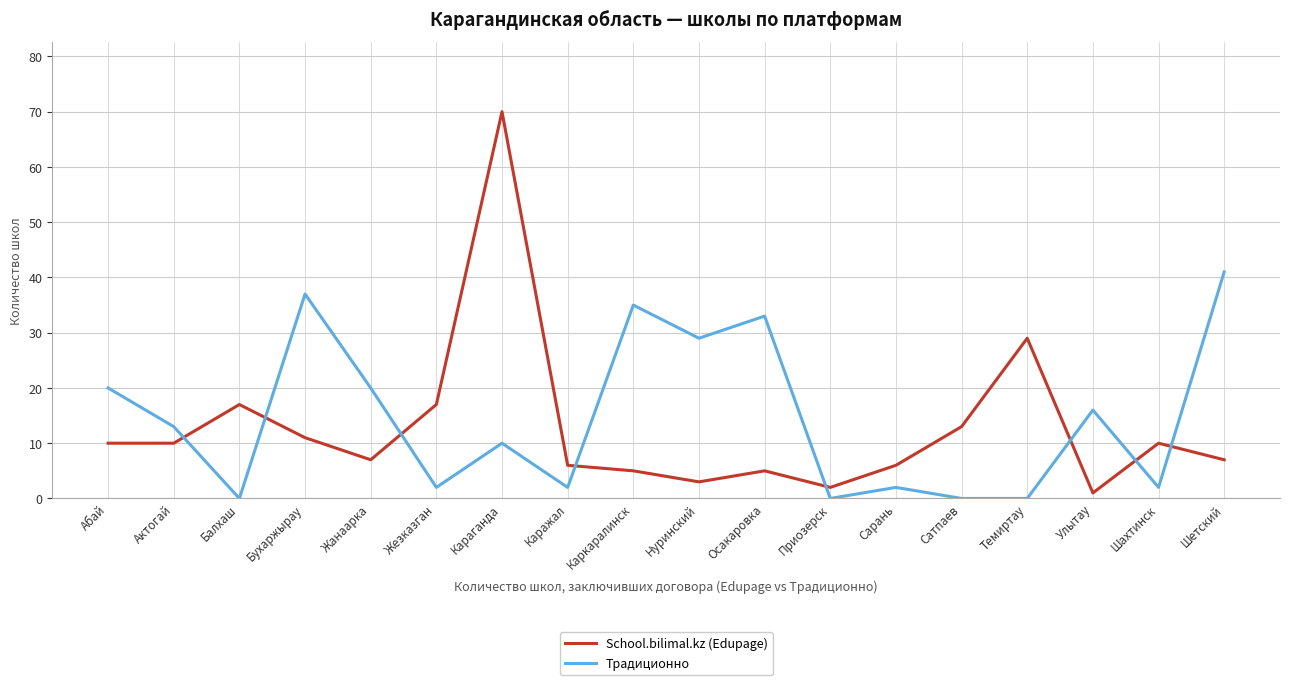

The Традиционно series shows 17 at Караганда. True or false?

False